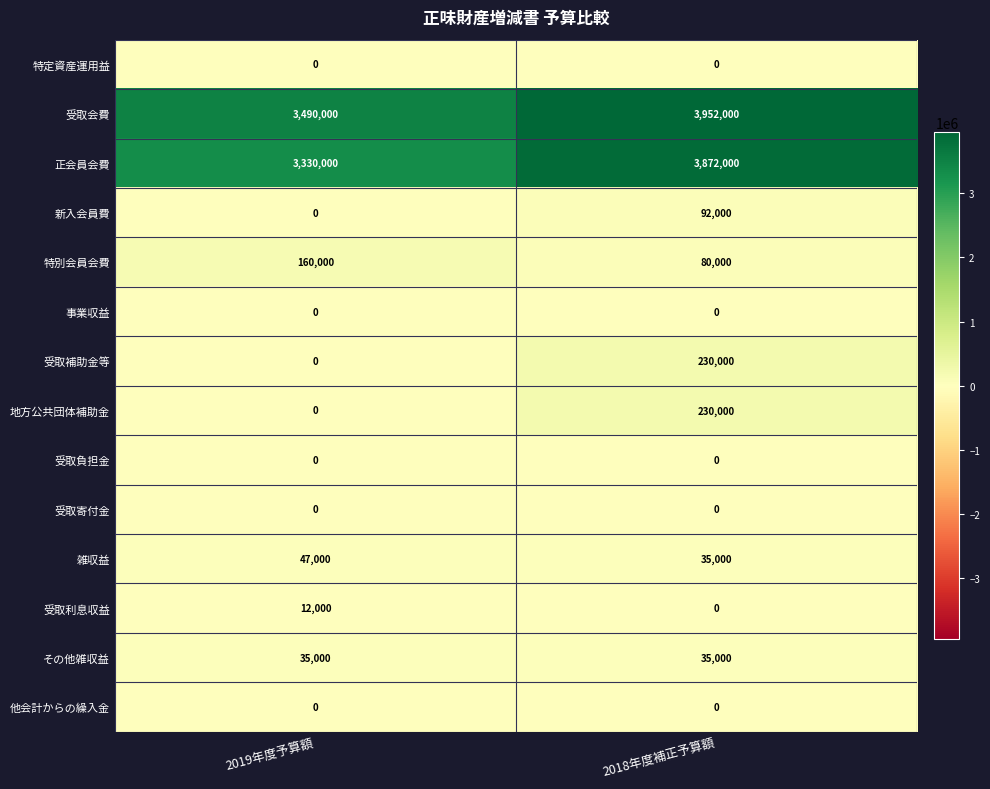

Which series has the widest spread of values?

正会員会費